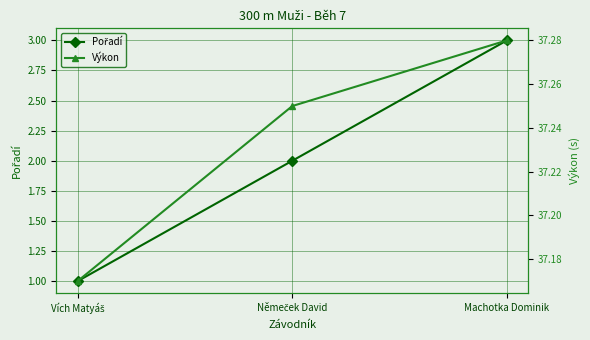

What value does the Pořadí series have at Machotka Dominik?

3.0